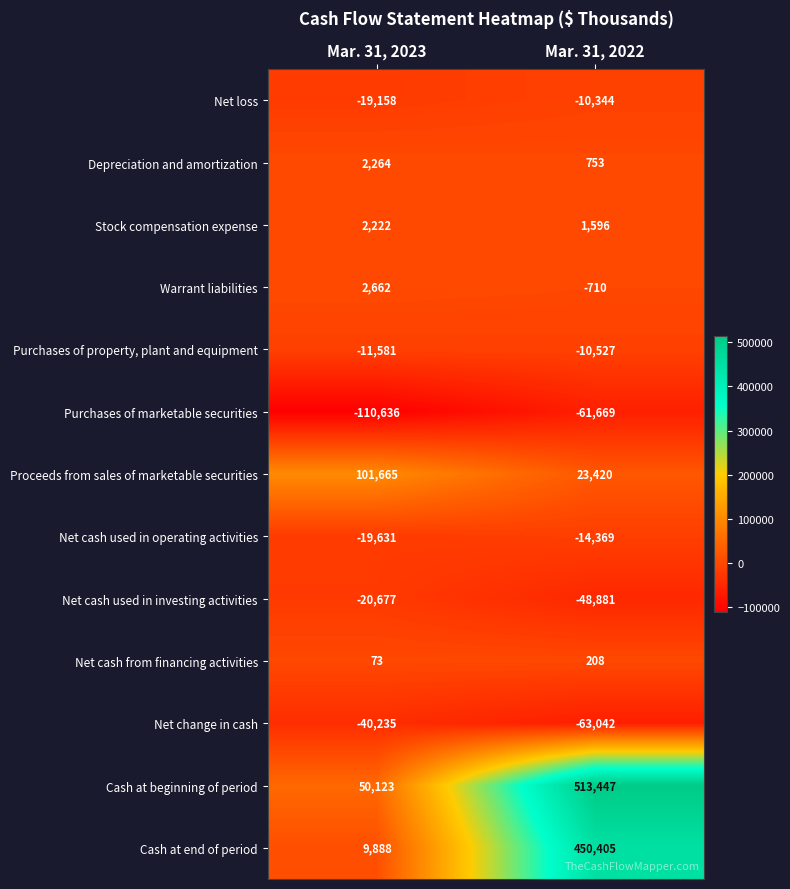

Which label corresponds to the largest value in the chart?

Mar. 31, 2022